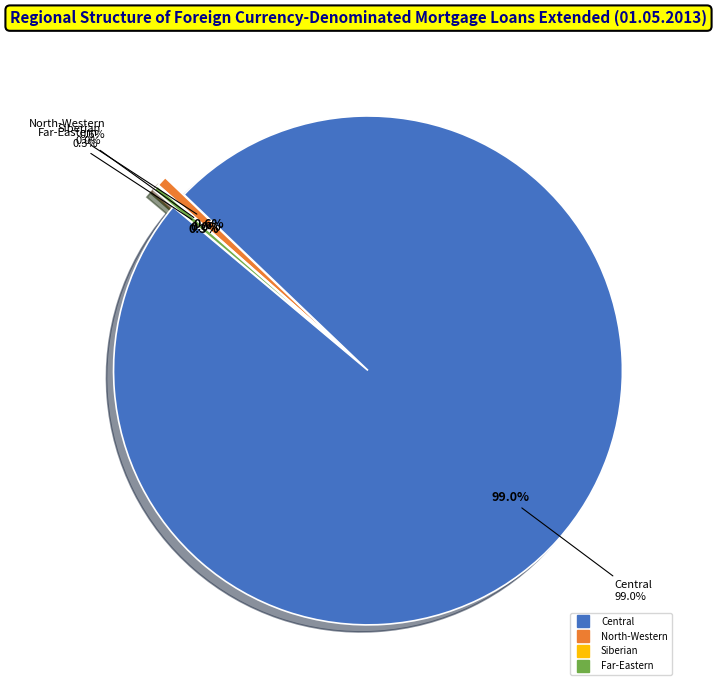

The North-Caucasian Federal District slice represents 10% of the pie. True or false?

False